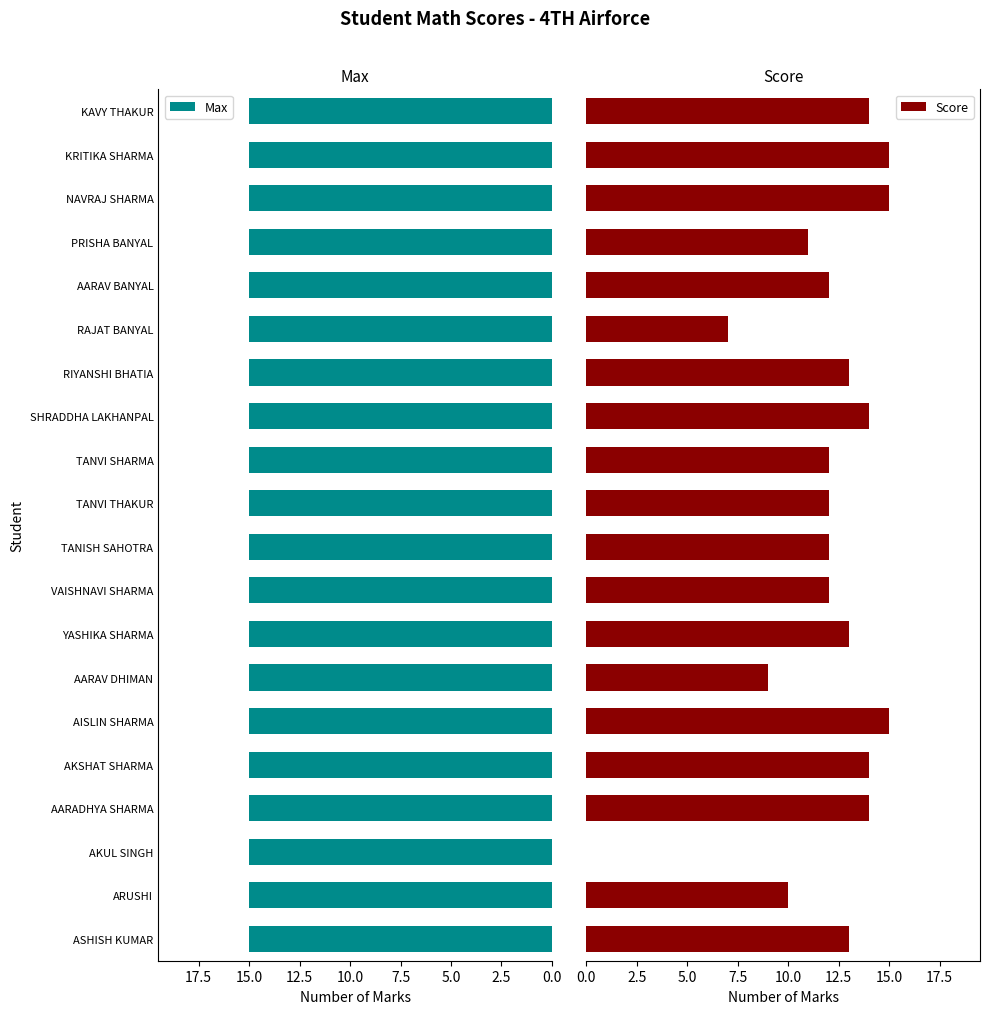

What is the maximum value for Score?

15